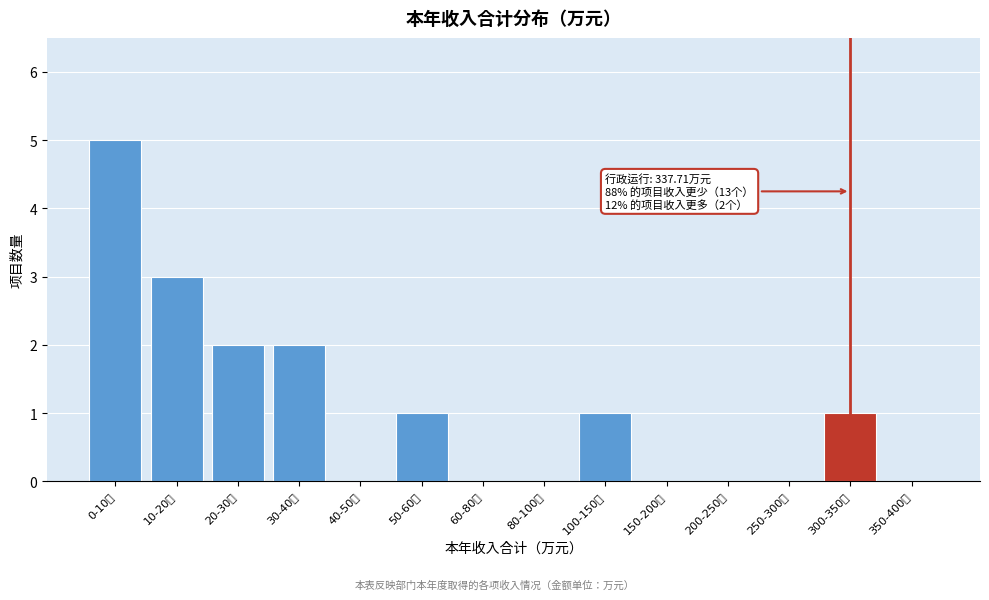

The chart shows a value of 0 at 150-200万. True or false?

True